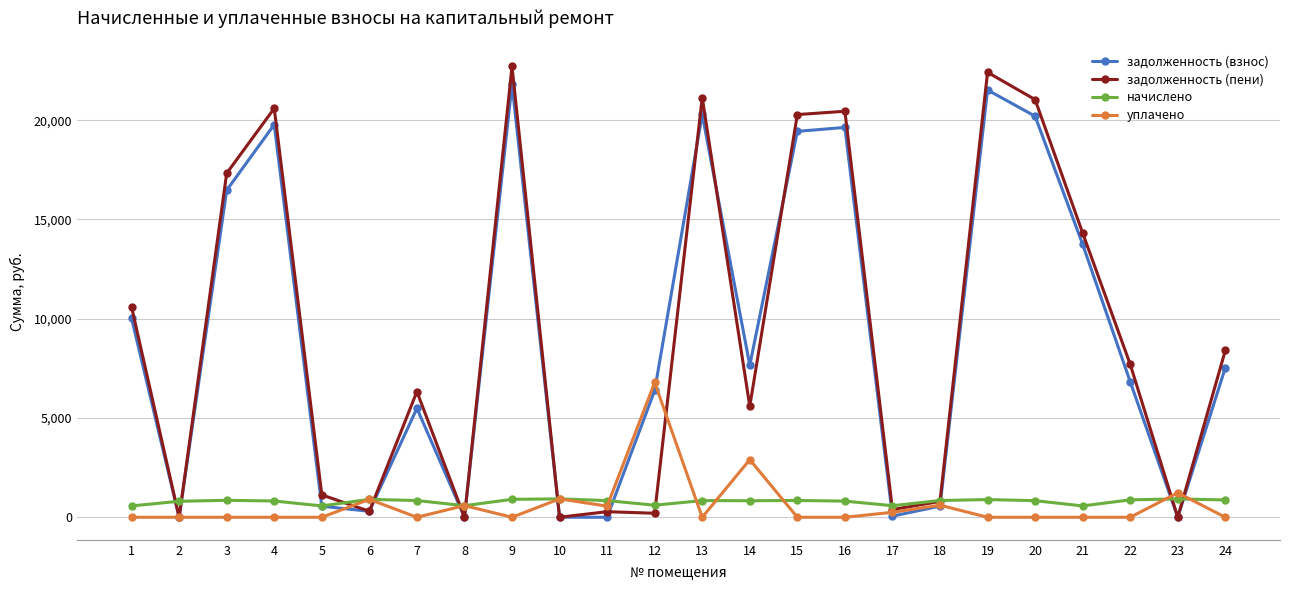

What is the greatest value displayed?

22704.6